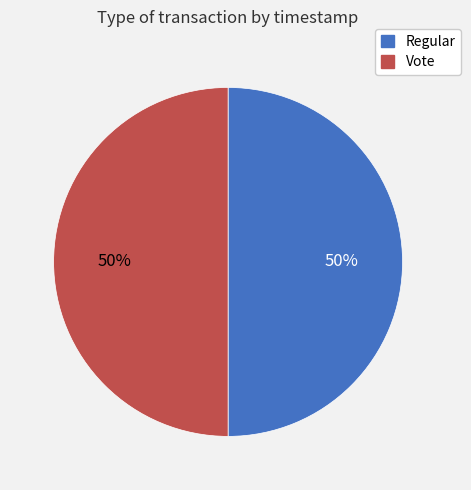

What is the ratio of the value at Vote to the value at Regular?

1.0